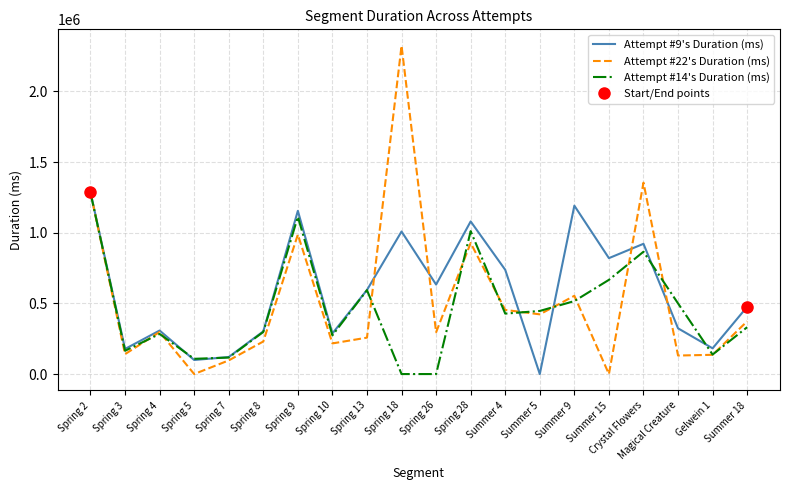

The value of Attempt #9's Duration (ms) at Spring 26 is 633063. True or false?

True